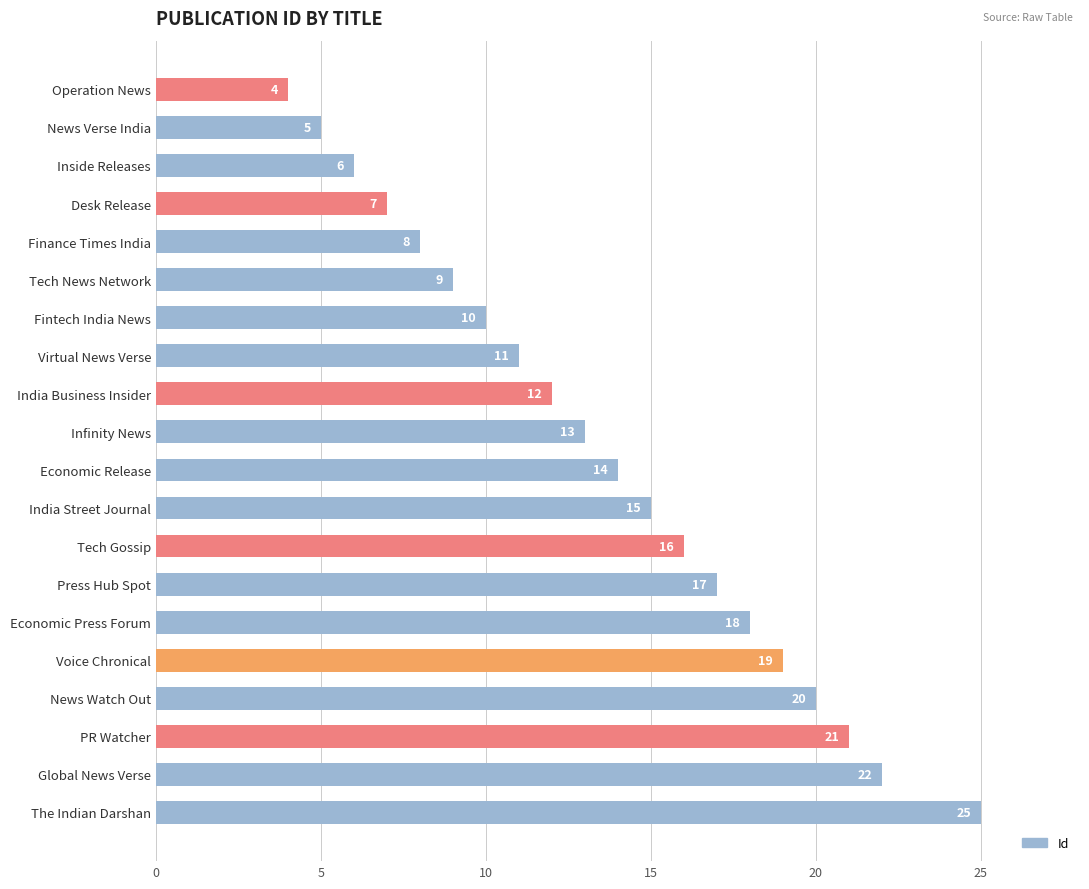

What is the difference between the maximum and second lowest values?

20